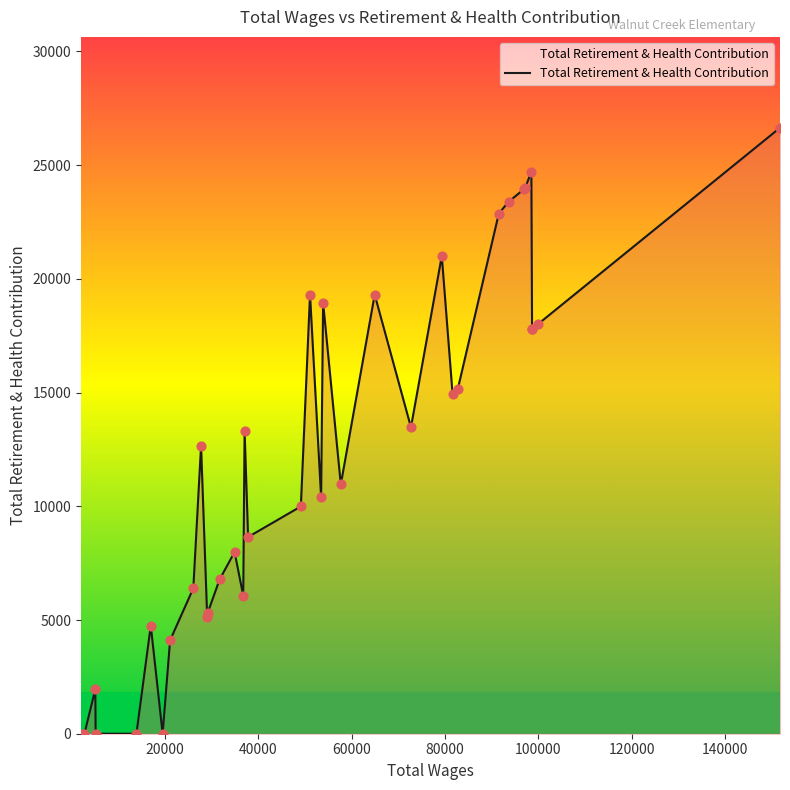

What is the maximum value shown in the chart?

26644